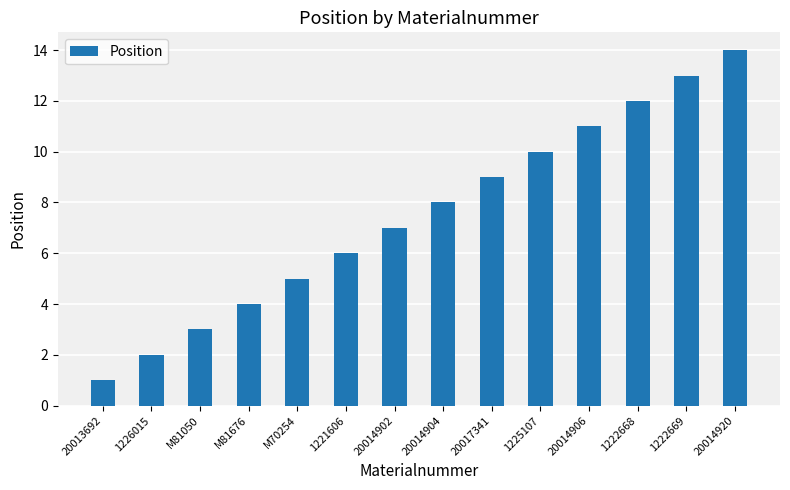

What is the minimum value shown in the chart?

1